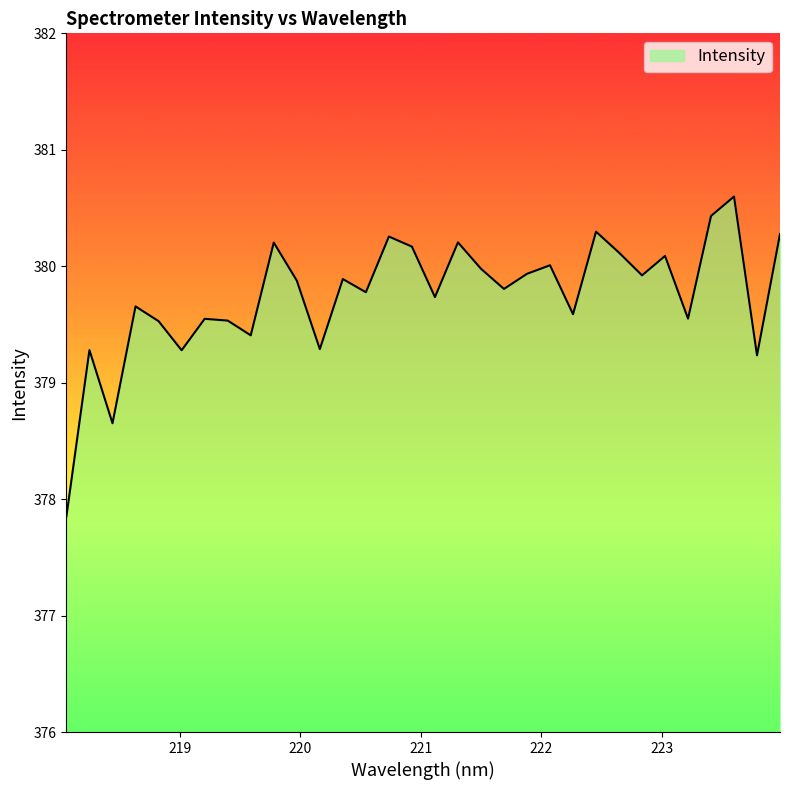

What is the maximum value shown in the chart?

380.6